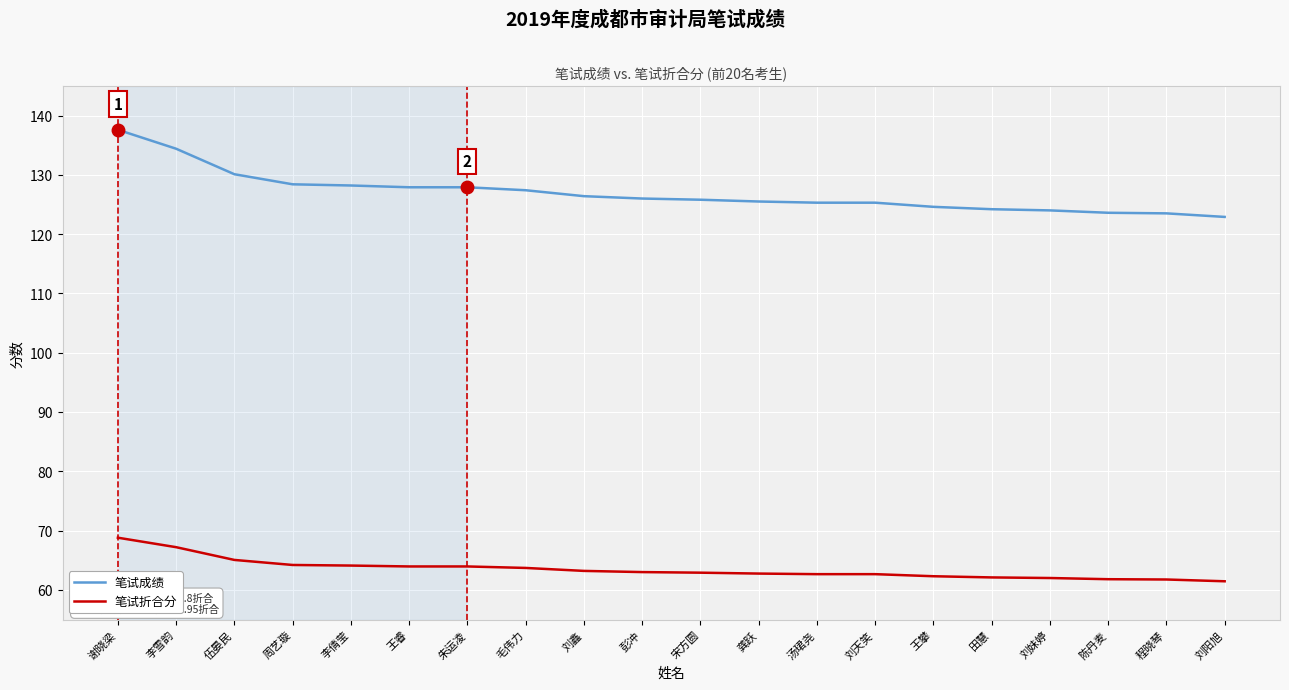

What position from the left is 王睿?

6